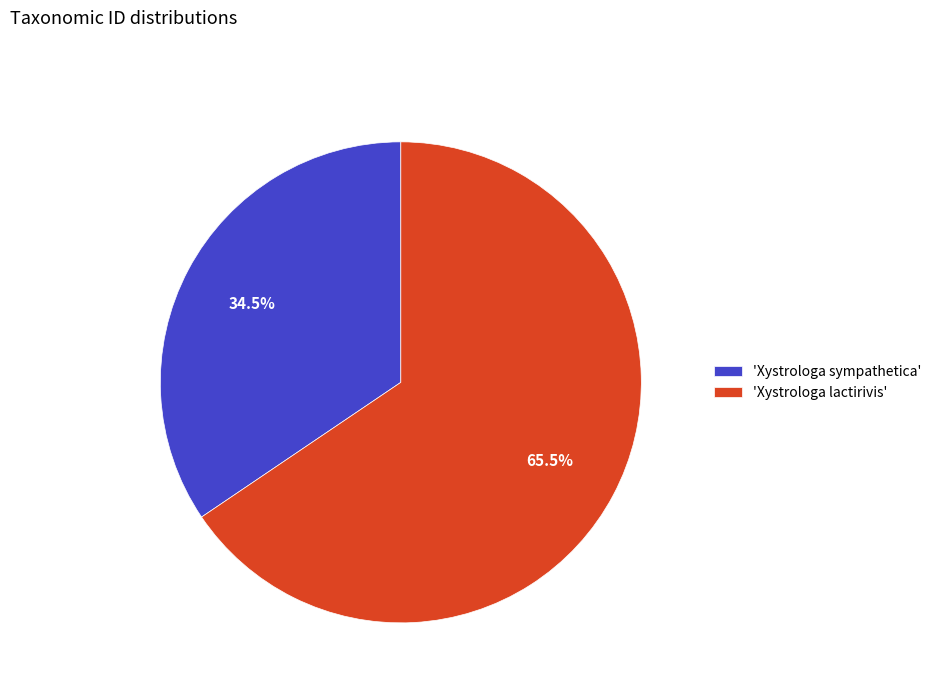

Is there any slice that represents more than half of the pie?

Yes